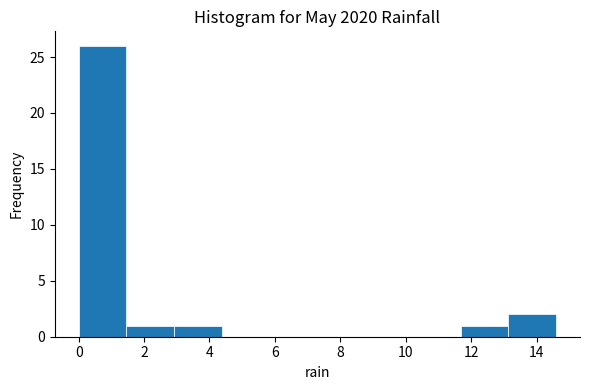

Over which range of the x-axis is the bar tallest?

0.00 to 1.46